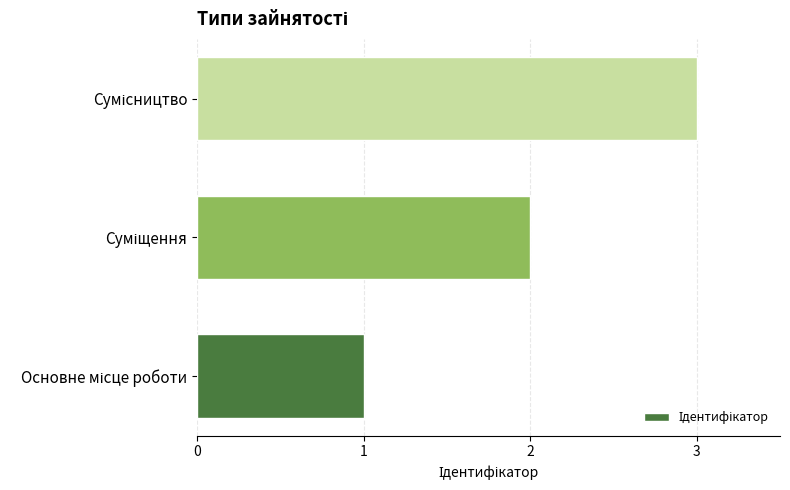

What is the greatest value displayed?

3